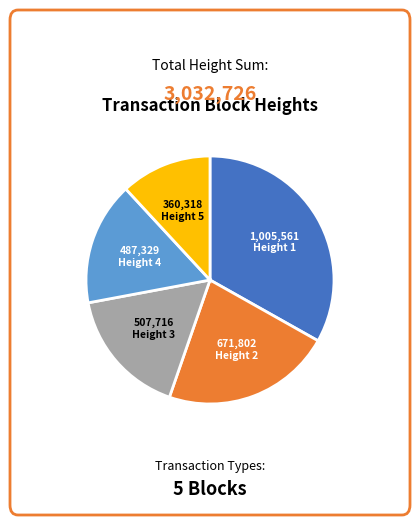

Is there a majority slice in this chart?

No